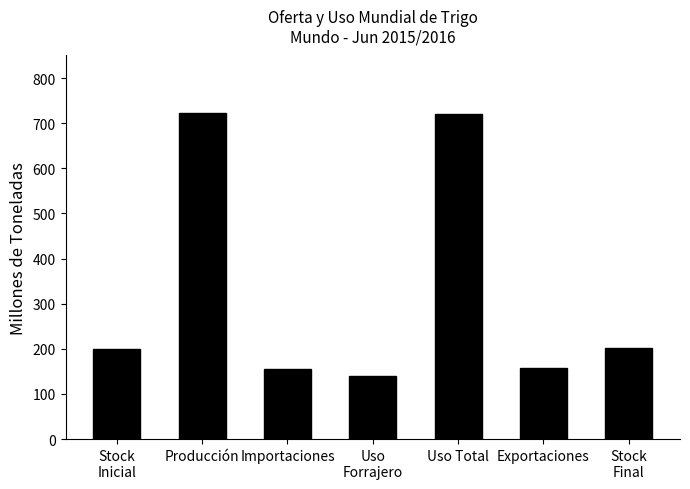

Is it true that the value at Importaciones is 155.1?

True